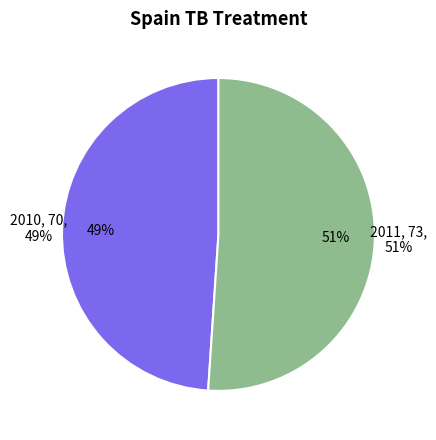

Is the sum of 2011 and 2010 greater than half?

Yes